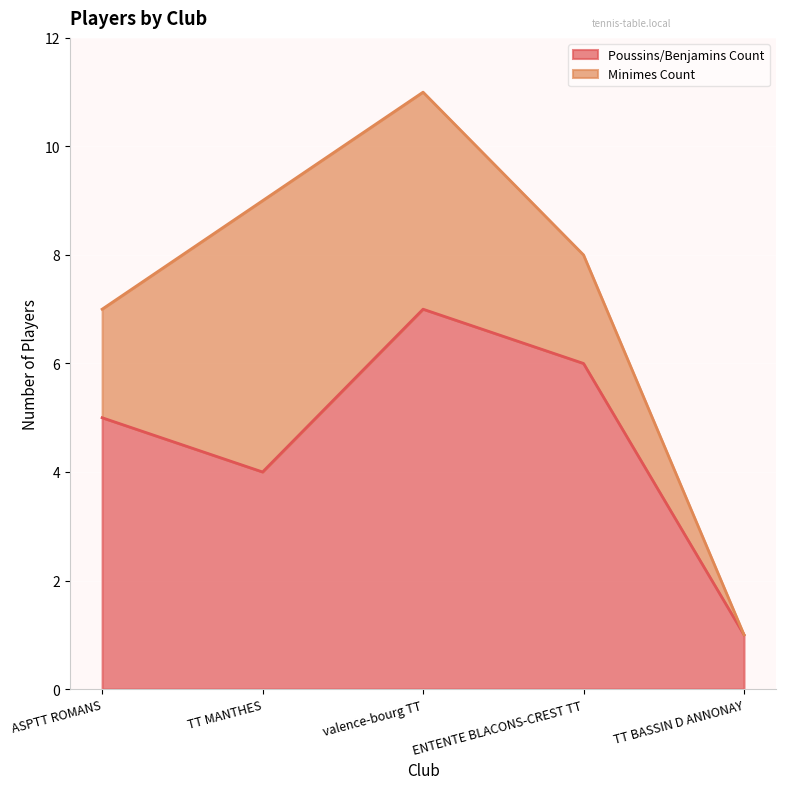

What is the ratio of the value at ASPTT ROMANS to the value at valence-bourg TT?

0.7